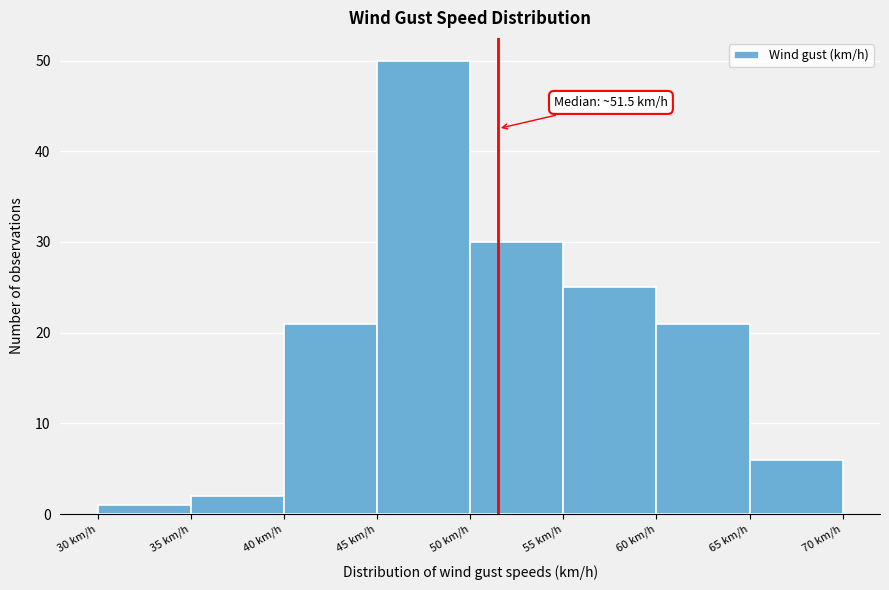

Which range on the x-axis has the tallest bar?

45 to 50